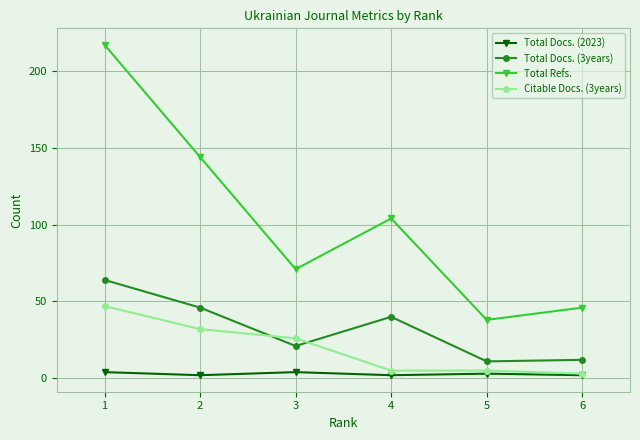

What is the average value of the Total Docs. (3years) series?

32